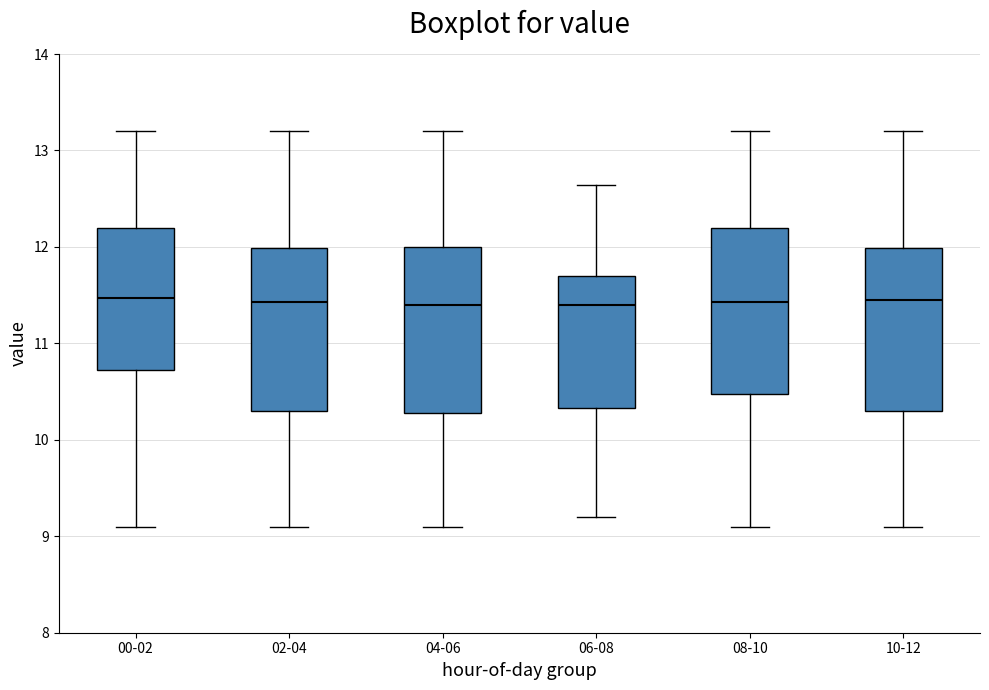

Reading left to right, transcribe this box plot: for each box, give where its median line is, the range the box spans, and where its two whiskers end, as read against the y-axis. The values are not printed on the chart, so give them approximately, as read against the axis.

00-02: median 11.5, box 10.7 to 12.2, whiskers 9.1 to 13.2
02-04: median 11.4, box 10.3 to 12.0, whiskers 9.1 to 13.2
04-06: median 11.4, box 10.3 to 12.0, whiskers 9.1 to 13.2
06-08: median 11.4, box 10.3 to 11.7, whiskers 9.2 to 12.6
08-10: median 11.4, box 10.5 to 12.2, whiskers 9.1 to 13.2
10-12: median 11.5, box 10.3 to 12.0, whiskers 9.1 to 13.2